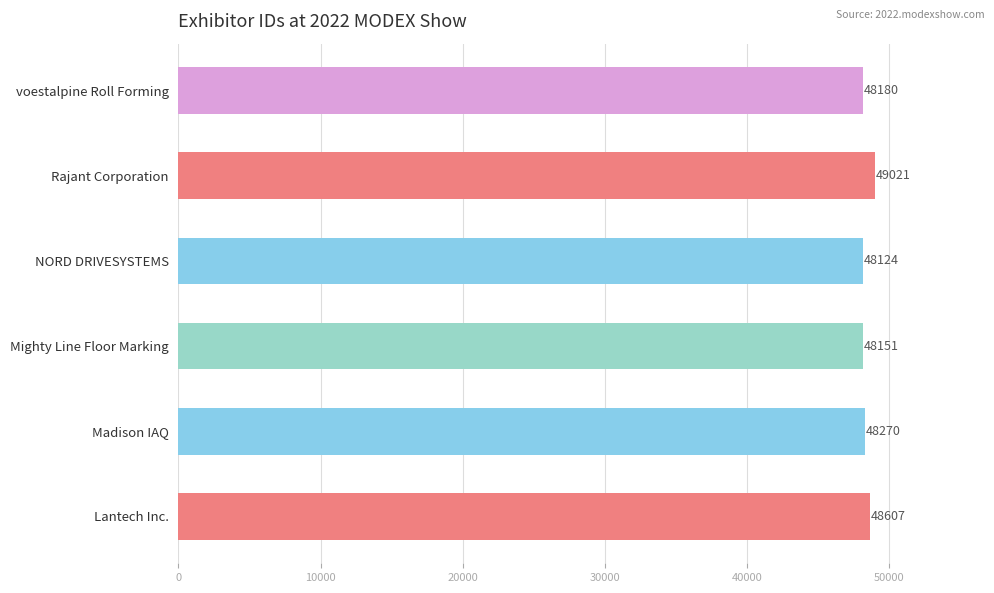

Reading bottom to top, what are all the values shown in this chart?

Lantech Inc.=48607	Madison IAQ=48270	Mighty Line Floor Marking=48151	NORD DRIVESYSTEMS=48124	Rajant Corporation=49021	voestalpine Roll Forming=48180